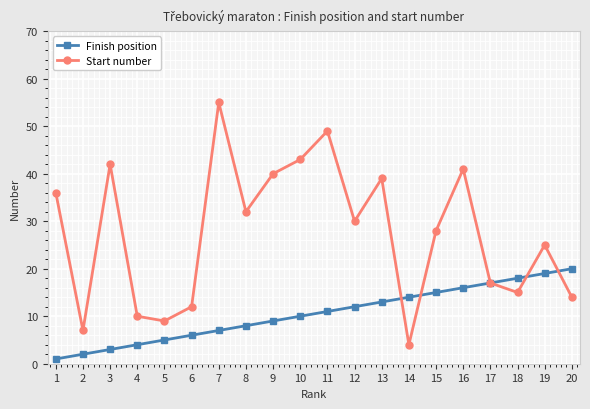

Is the value of Start number at 13 greater than the value of Finish position at 7?

Yes